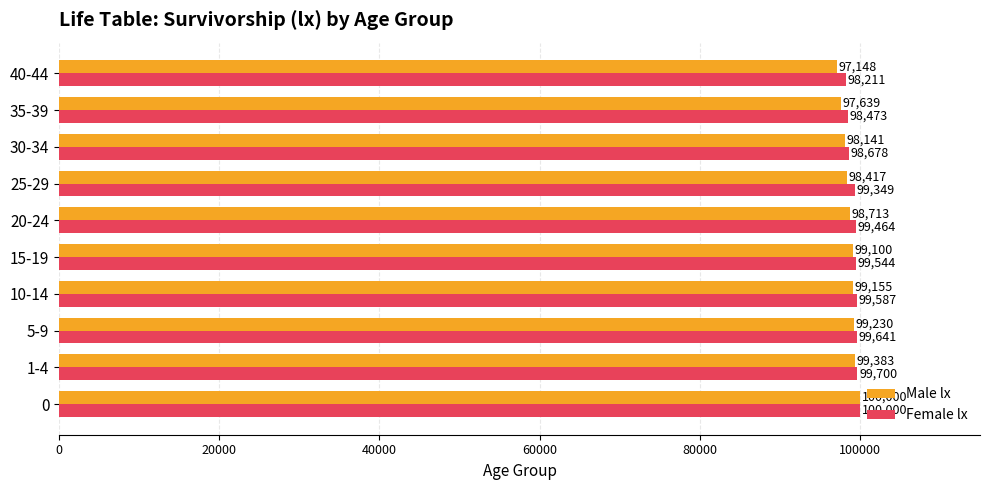

Is it true that Female lx equals 174186 at 35-39?

False